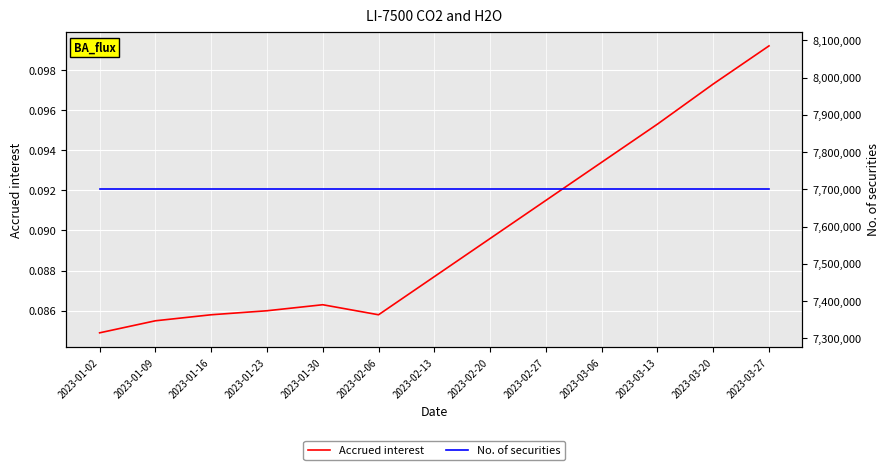

Which series has the largest range (max minus min)?

Accrued interest